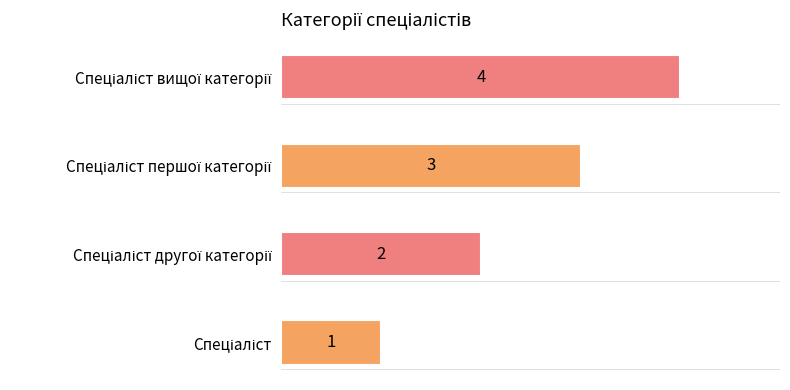

What is the average value?

2